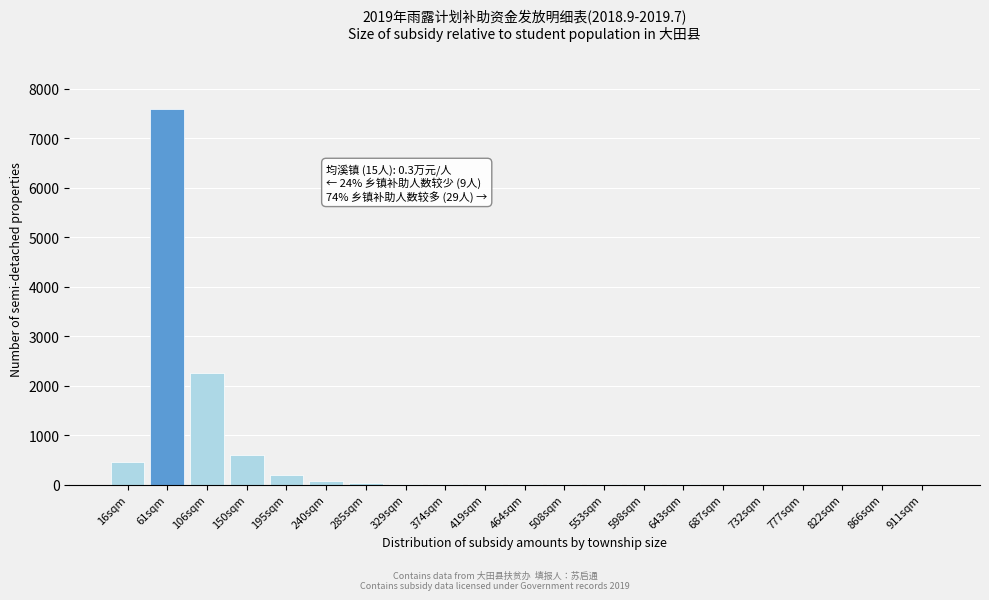

The value at 866sqm is -4639. True or false?

False